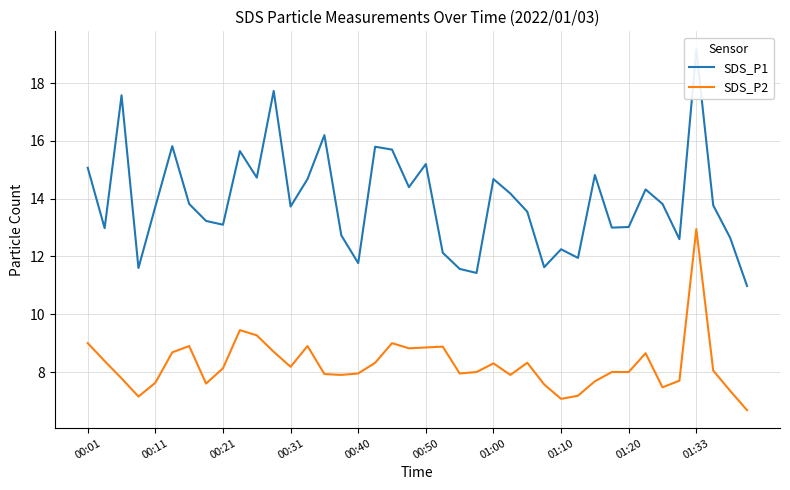

What is the lowest value of the SDS_P2 series?

6.7